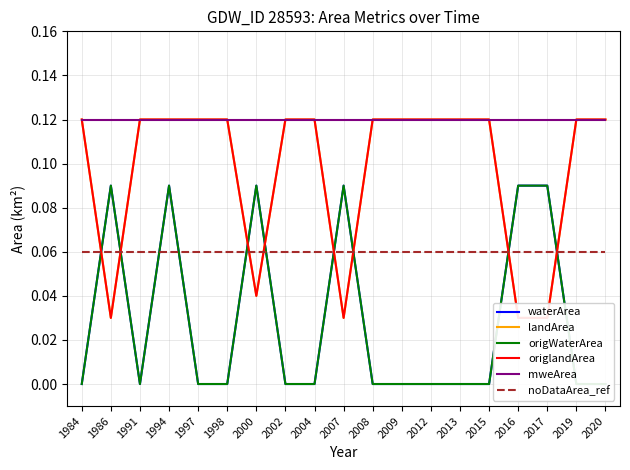

Reading left to right, extract all data points from this chart.

waterArea: 1984=0.0	1986=0.1	1991=0.0	1994=0.1	1997=0.0	1998=0.0	2000=0.1	2002=0.0	2004=0.0	2007=0.1	2008=0.0	2009=0.0	2012=0.0	2013=0.0	2015=0.0	2016=0.1	2017=0.1	2019=0.0	2020=0.0
landArea: 1984=0.1	1986=0.0	1991=0.1	1994=0.1	1997=0.1	1998=0.1	2000=0.0	2002=0.1	2004=0.1	2007=0.0	2008=0.1	2009=0.1	2012=0.1	2013=0.1	2015=0.1	2016=0.0	2017=0.0	2019=0.1	2020=0.1
origWaterArea: 1984=0.0	1986=0.1	1991=0.0	1994=0.1	1997=0.0	1998=0.0	2000=0.1	2002=0.0	2004=0.0	2007=0.1	2008=0.0	2009=0.0	2012=0.0	2013=0.0	2015=0.0	2016=0.1	2017=0.1	2019=0.0	2020=0.0
origlandArea: 1984=0.1	1986=0.0	1991=0.1	1994=0.1	1997=0.1	1998=0.1	2000=0.0	2002=0.1	2004=0.1	2007=0.0	2008=0.1	2009=0.1	2012=0.1	2013=0.1	2015=0.1	2016=0.0	2017=0.0	2019=0.1	2020=0.1
mweArea: 1984=0.1	1986=0.1	1991=0.1	1994=0.1	1997=0.1	1998=0.1	2000=0.1	2002=0.1	2004=0.1	2007=0.1	2008=0.1	2009=0.1	2012=0.1	2013=0.1	2015=0.1	2016=0.1	2017=0.1	2019=0.1	2020=0.1
noDataArea_ref: 1984=0.1	1986=0.1	1991=0.1	1994=0.1	1997=0.1	1998=0.1	2000=0.1	2002=0.1	2004=0.1	2007=0.1	2008=0.1	2009=0.1	2012=0.1	2013=0.1	2015=0.1	2016=0.1	2017=0.1	2019=0.1	2020=0.1